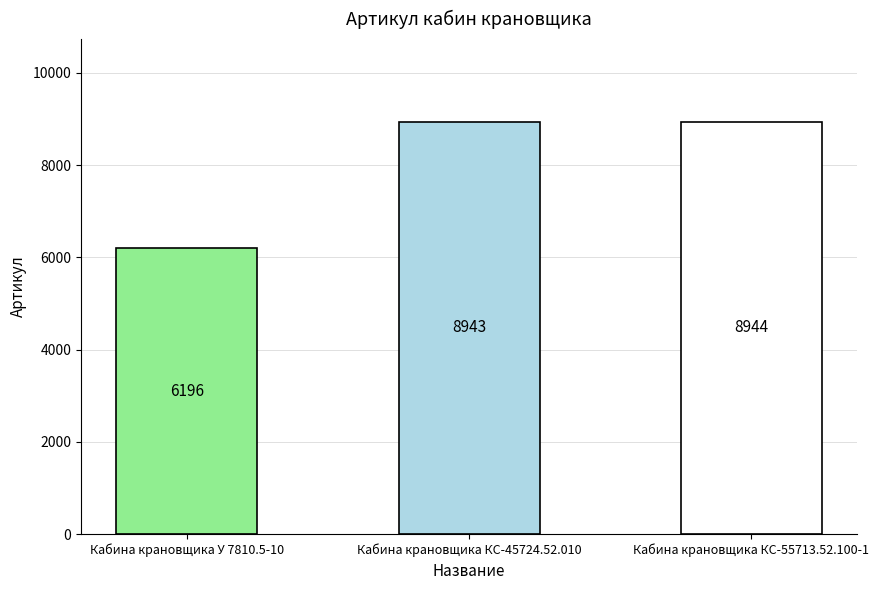

Rank the categories by value from highest to lowest.

Кабина крановщика КС-55713.52.100-1, Кабина крановщика КС-45724.52.010, Кабина крановщика У 7810.5-10